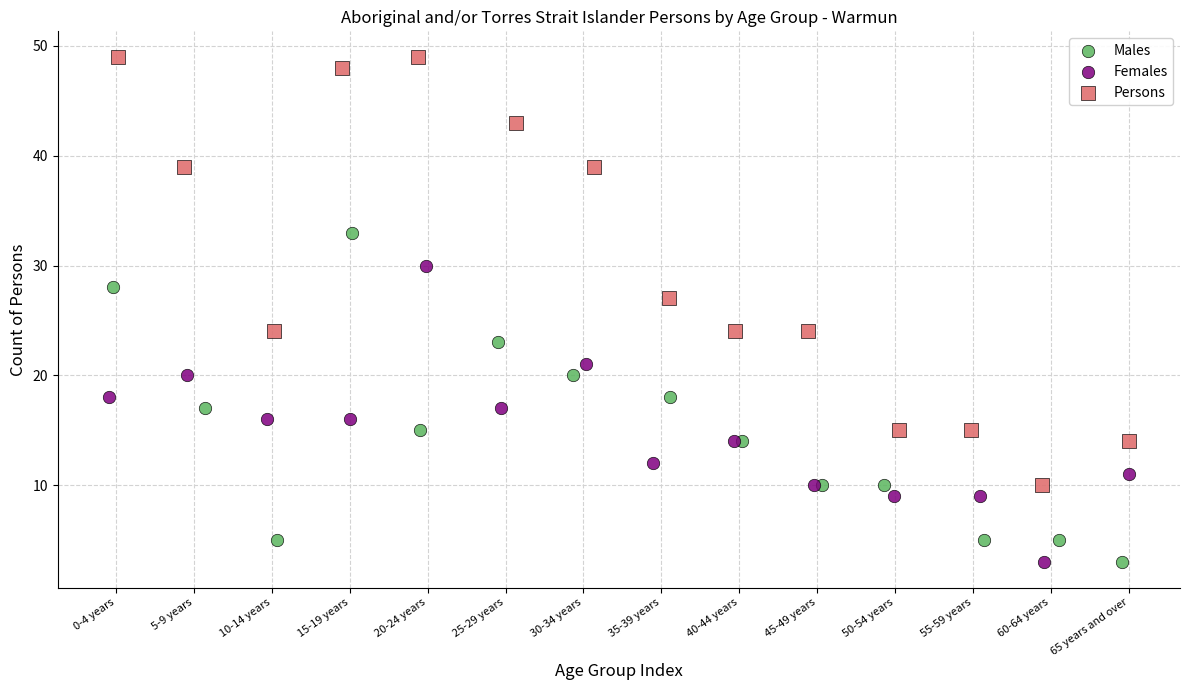

Which series has the largest Y range (max minus min)?

Persons